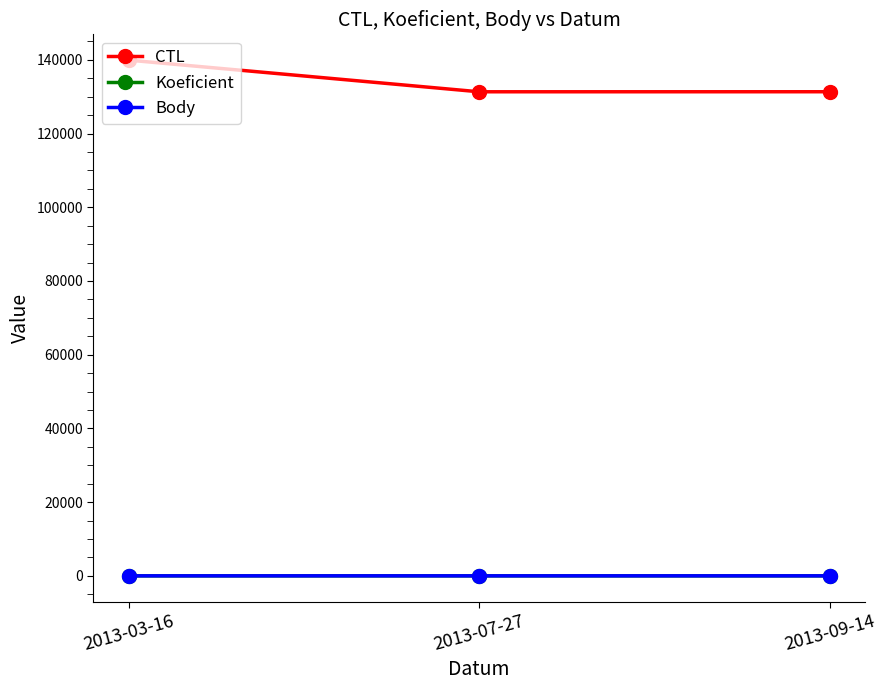

Is this an area chart (filled region under the line)?

No